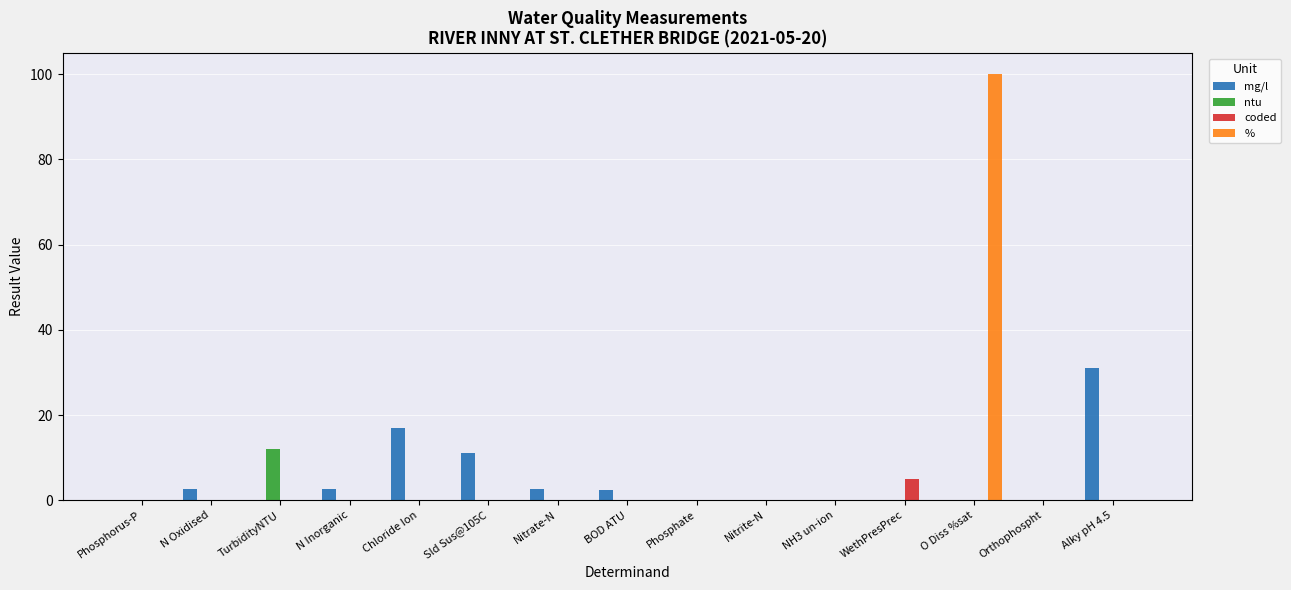

Which series has the widest spread of values?

%